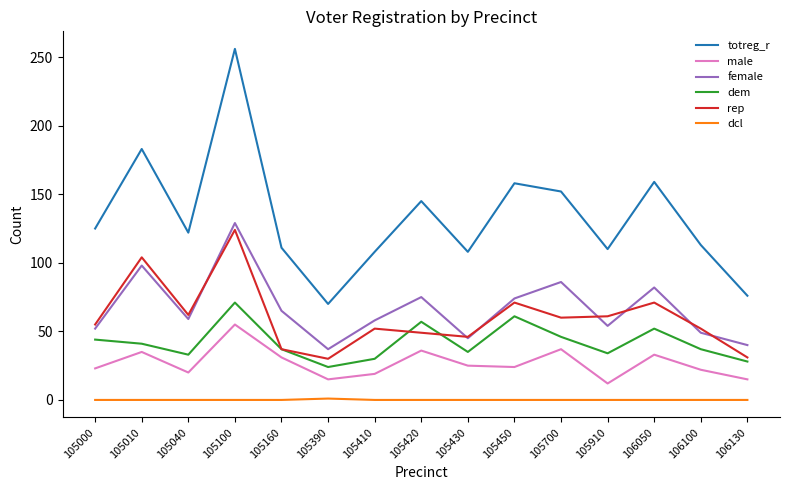

Count the number of categories in the chart.

15